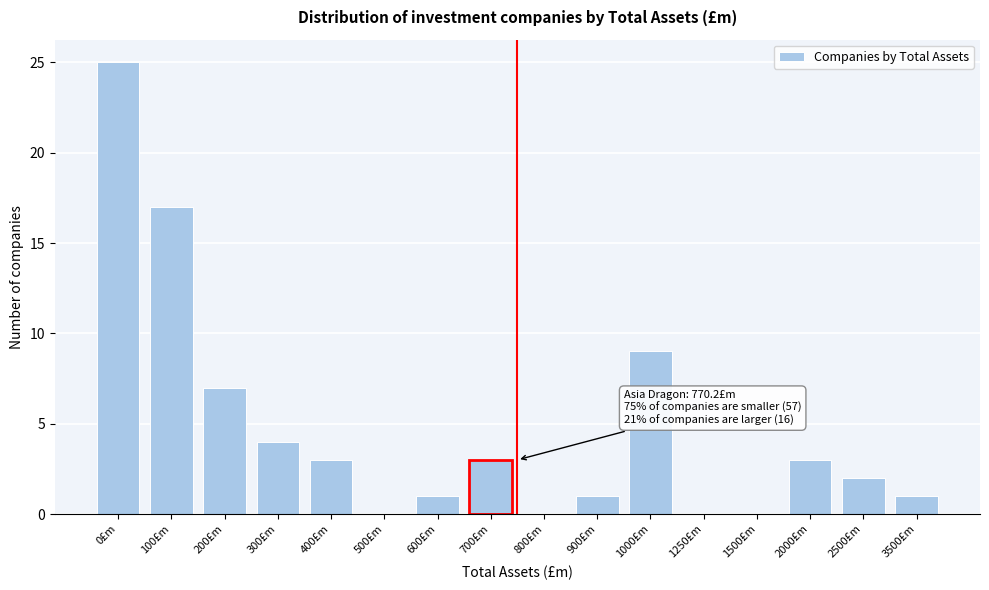

Reading left to right, what are all the values shown in this chart?

0£m=25	100£m=17	200£m=7	300£m=4	400£m=3	500£m=0	600£m=1	700£m=3	800£m=0	900£m=1	1000£m=9	1250£m=0	1500£m=0	2000£m=3	2500£m=2	3500£m=1